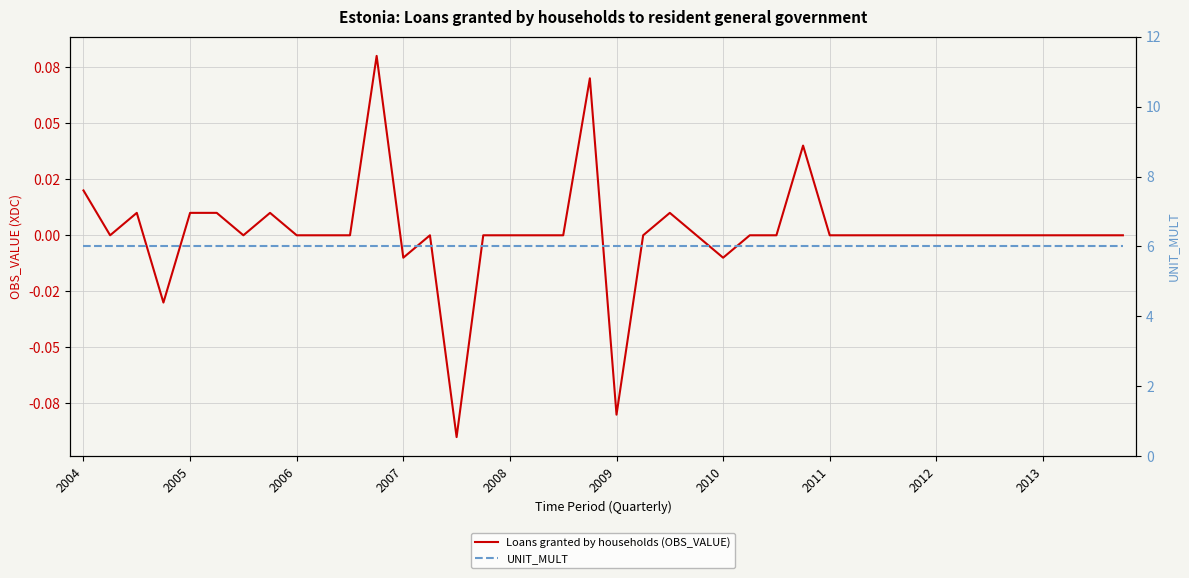

List the series in order of their overall mean, lowest first.

Loans granted by households (OBS_VALUE), UNIT_MULT